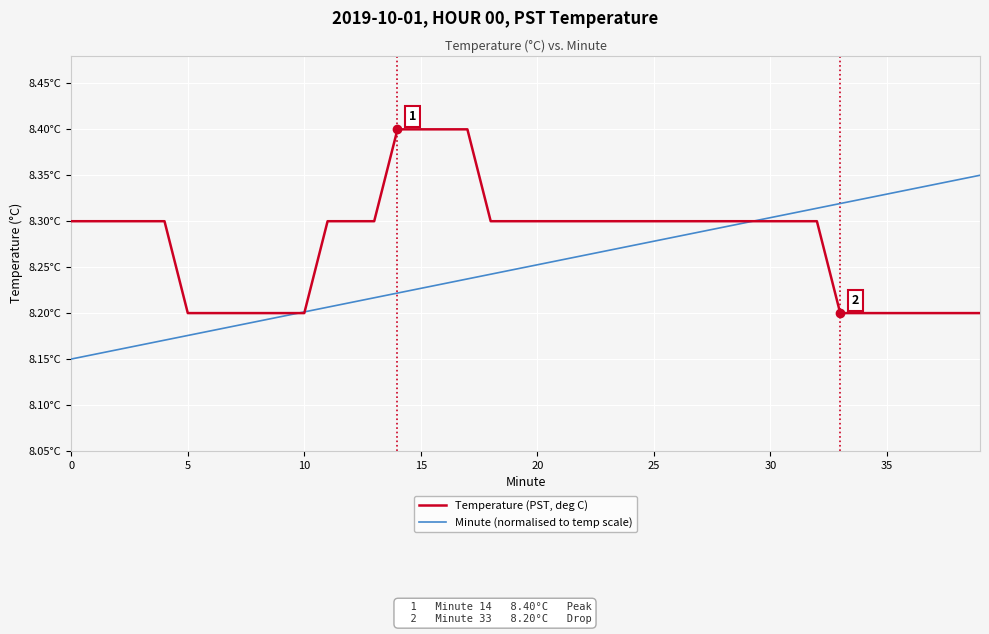

What is the average value of the Minute (normalised to temp scale) series?

8.2